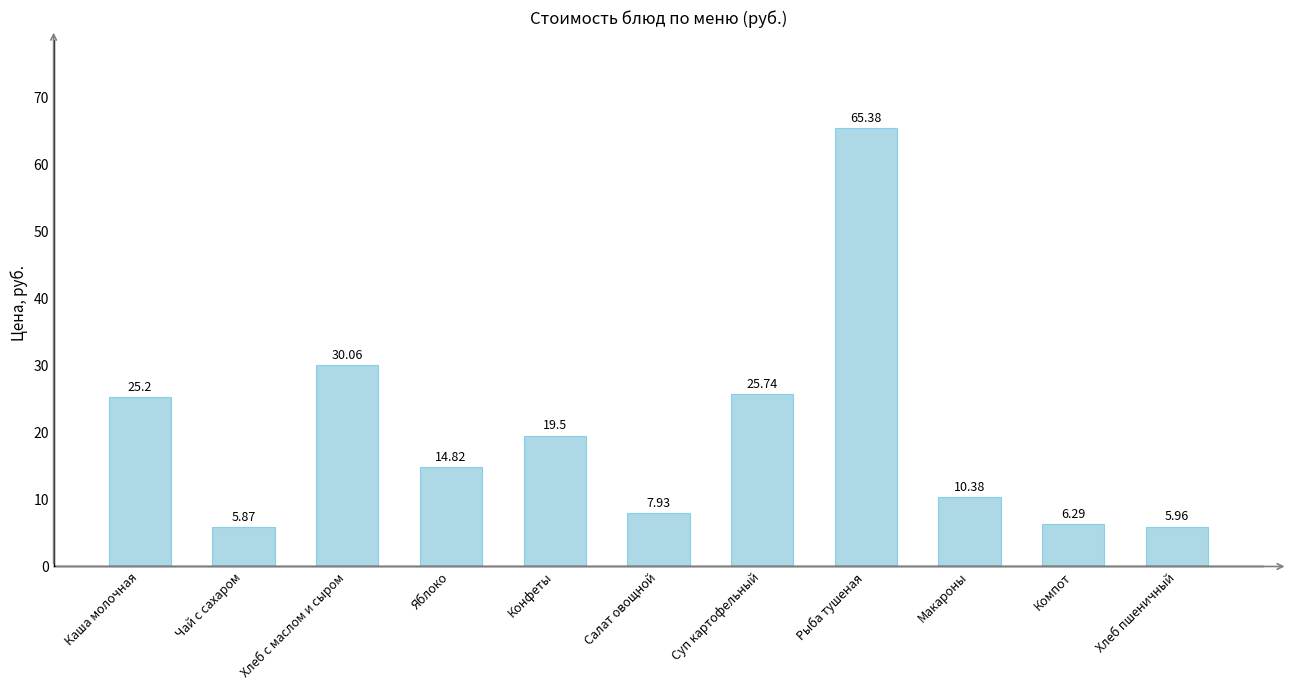

Which category has the lowest value across all series?

Чай с сахаром